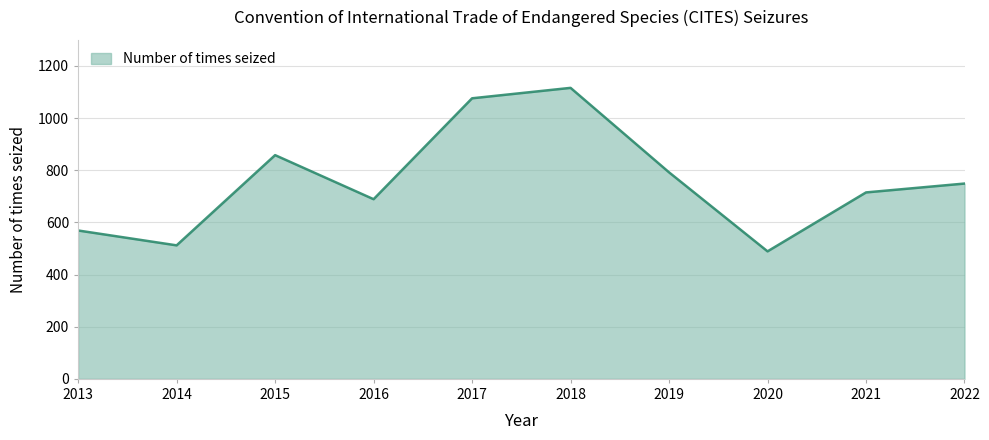

How many lines are shown in the chart?

1